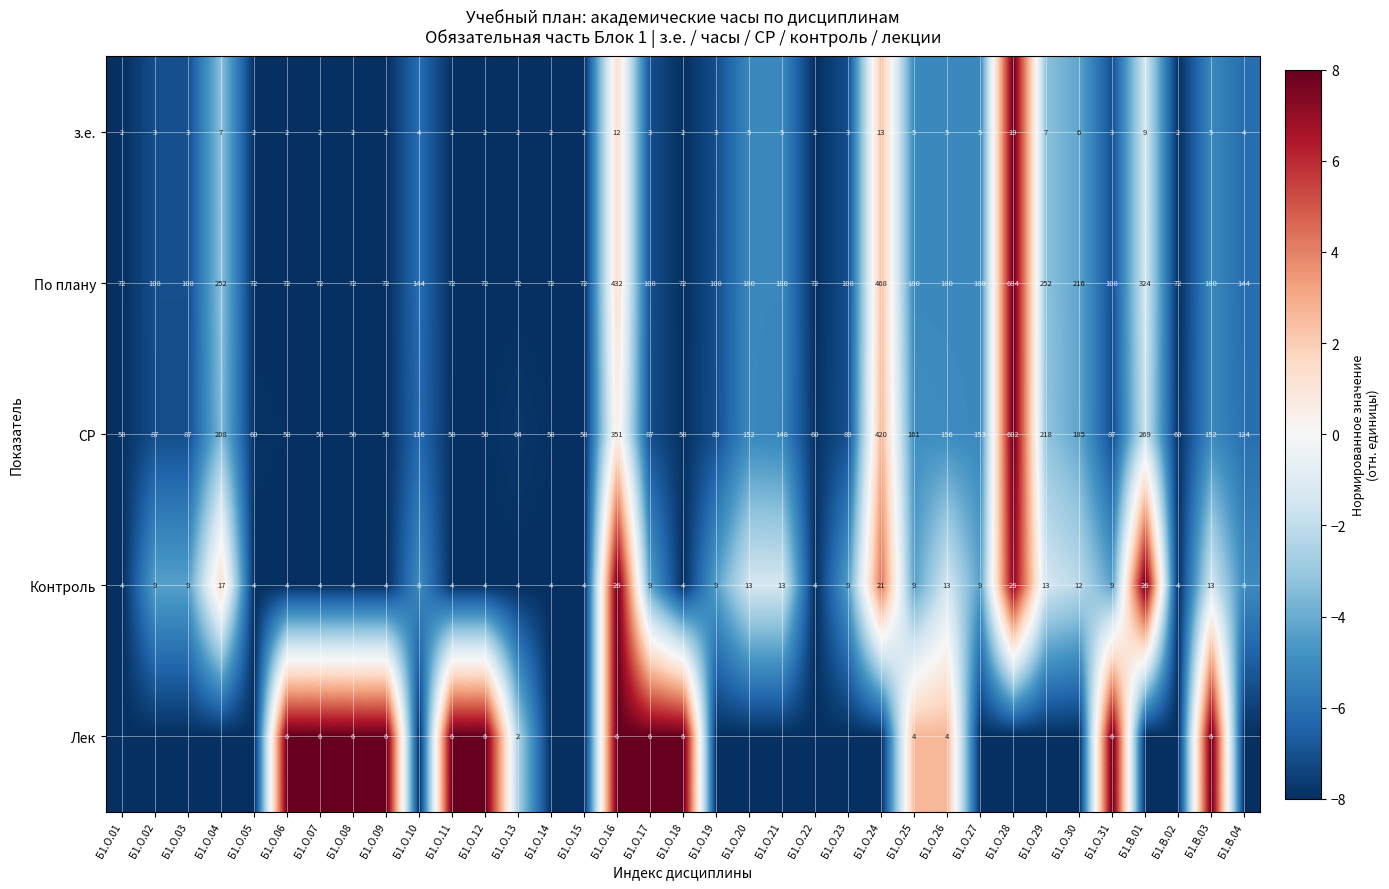

What is the sum of all СР values?

4761